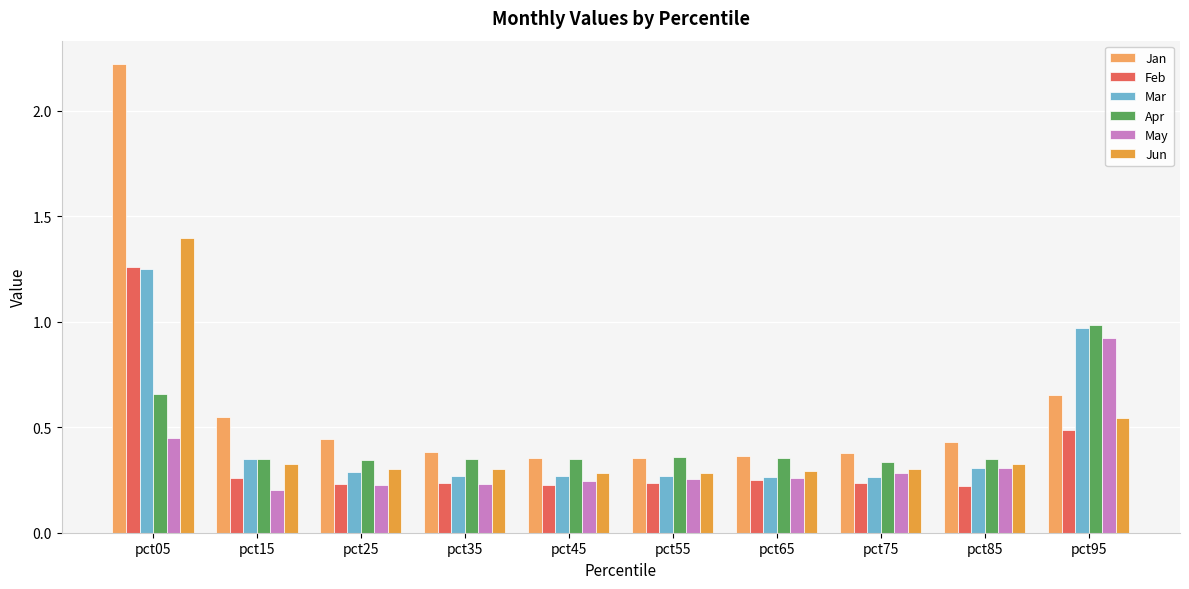

Which series has the largest total across all categories?

Jan